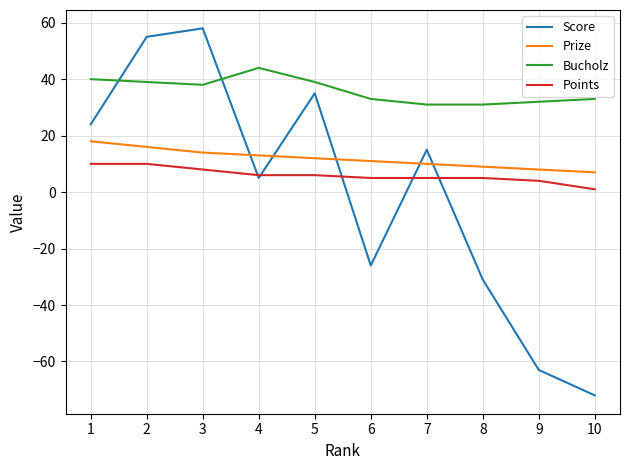

What is the minimum value shown in the chart?

-72